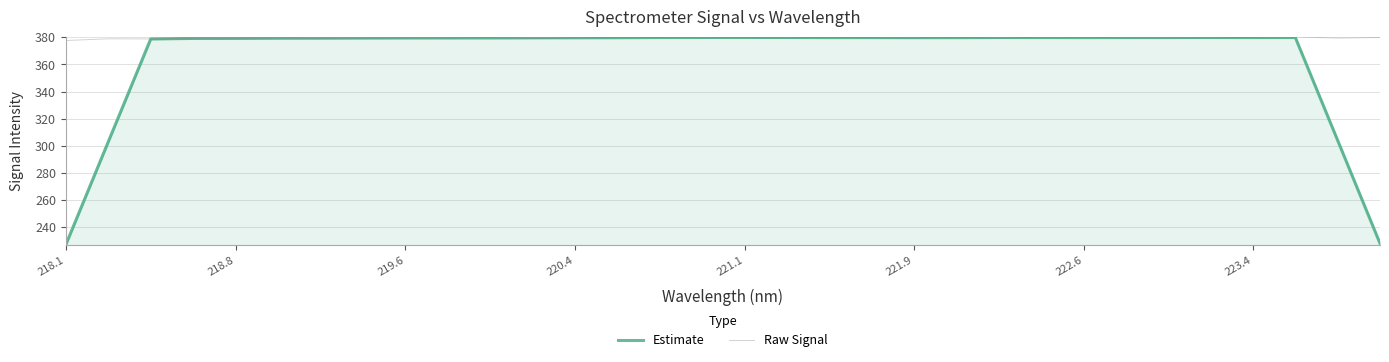

What is the maximum value for Raw Signal?

380.4